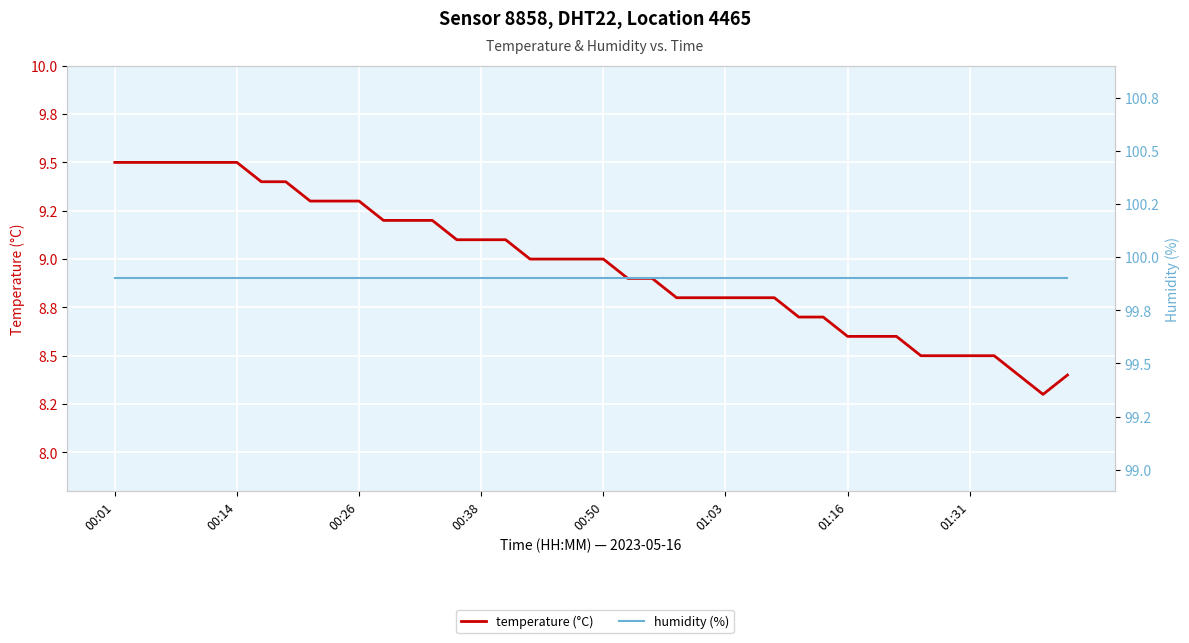

Reading left to right, what are all the values shown in this chart?

temperature (°C): 9.5	9.5	9.5	9.5	9.5	9.5	9.4	9.4	9.3	9.3	9.3	9.2	9.2	9.2	9.1	9.1	9.1	9.0	9.0	9.0	9.0	8.9	8.9	8.8	8.8	8.8	8.8	8.8	8.7	8.7	8.6	8.6	8.6	8.5	8.5	8.5	8.5	8.4	8.3	8.4
humidity (%): 99.9	99.9	99.9	99.9	99.9	99.9	99.9	99.9	99.9	99.9	99.9	99.9	99.9	99.9	99.9	99.9	99.9	99.9	99.9	99.9	99.9	99.9	99.9	99.9	99.9	99.9	99.9	99.9	99.9	99.9	99.9	99.9	99.9	99.9	99.9	99.9	99.9	99.9	99.9	99.9